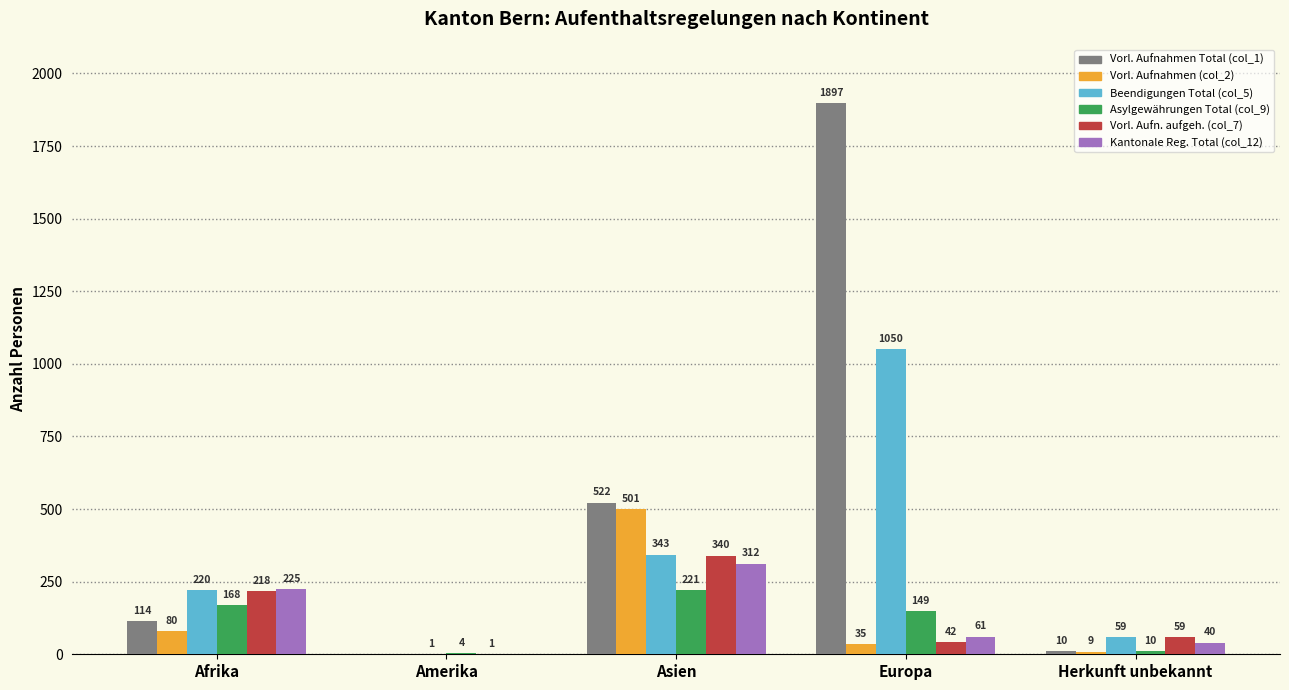

Between Afrika and Herkunft unbekannt, which series saw the biggest shift?

Kantonale Reg. Total (col_12)